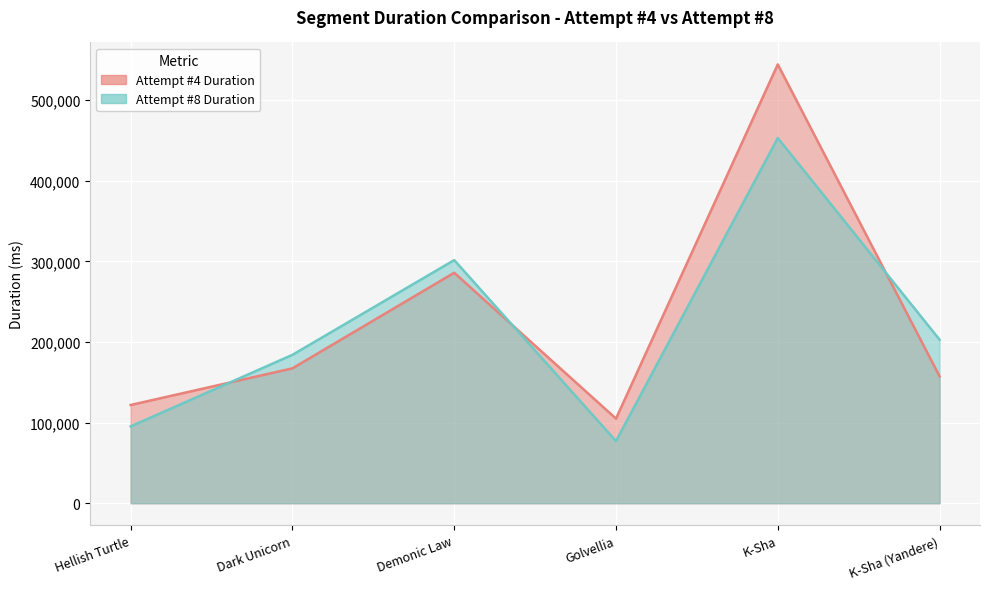

Which series has the largest total across all categories?

Attempt #4 Duration